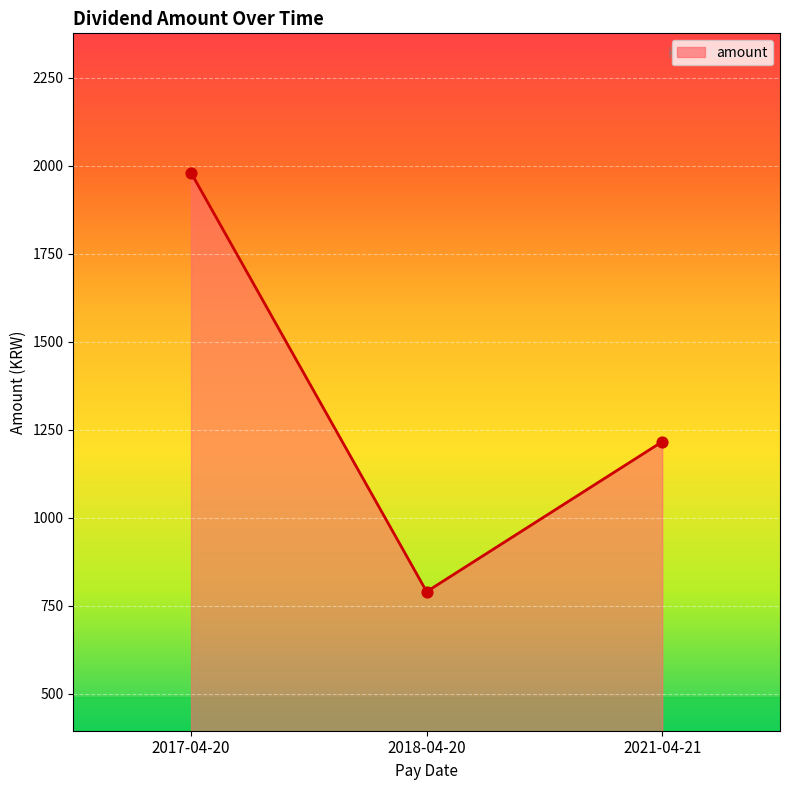

What is the change in value from 2017-04-20 to 2018-04-20?

-1190